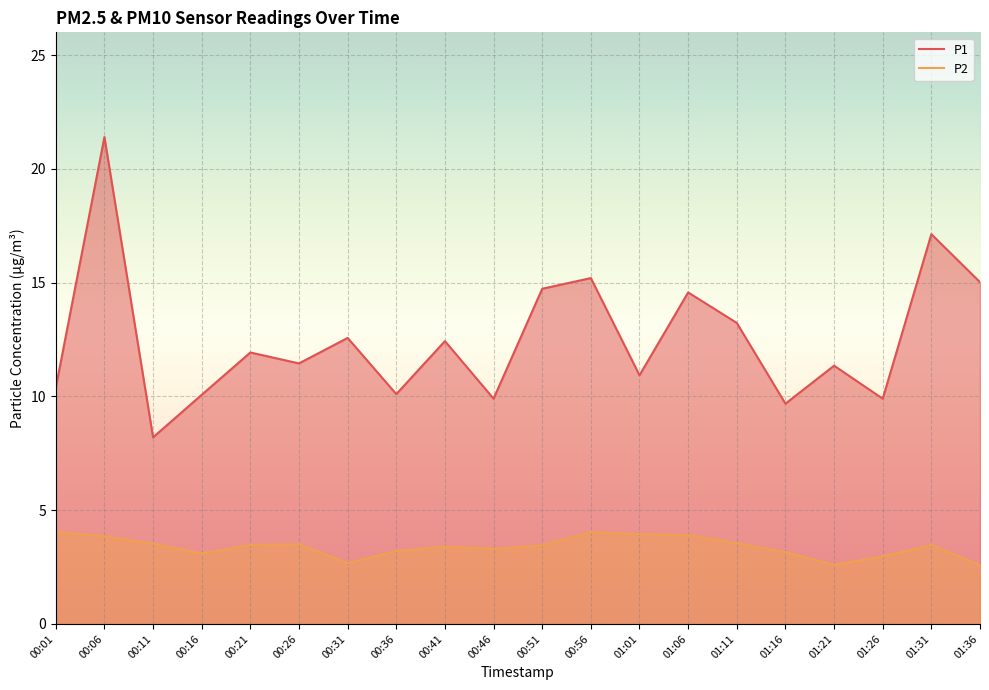

How many distinct data groups are displayed?

2